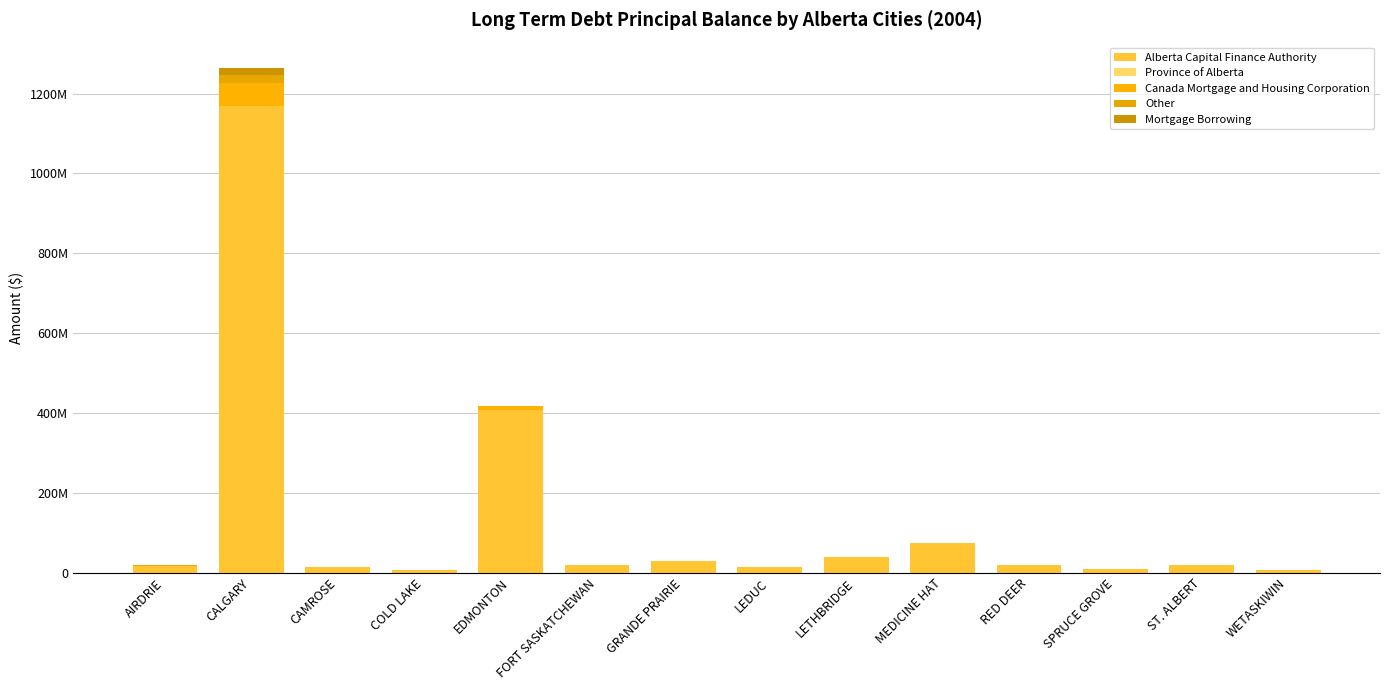

Is it true that Mortgage Borrowing equals 11453473 at LETHBRIDGE?

False